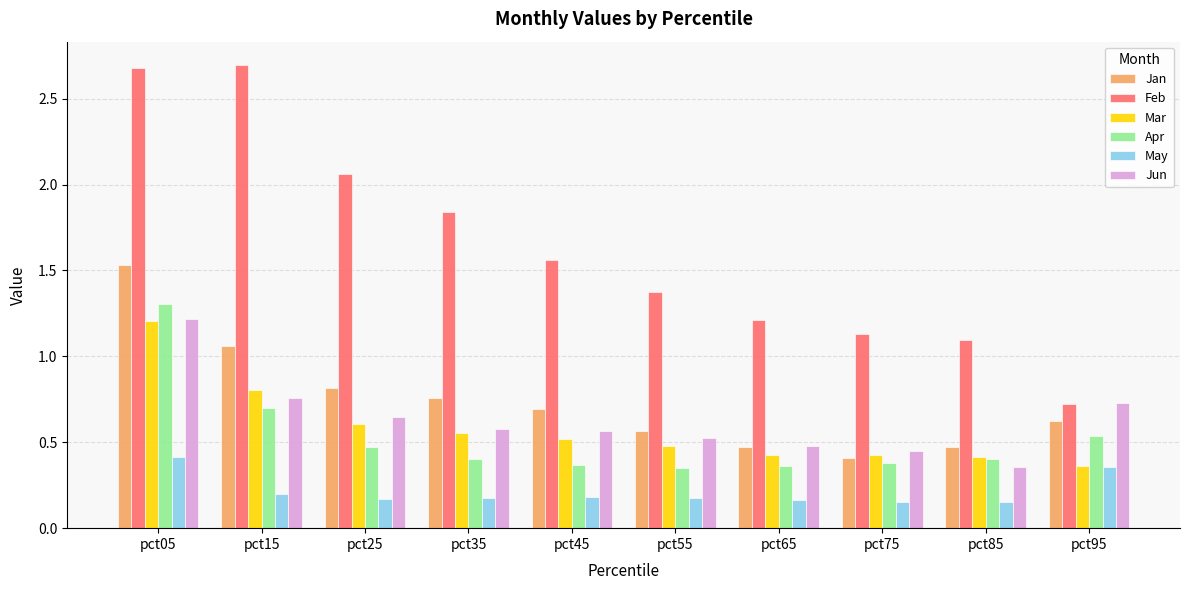

Which category has the highest value in the Jan series?

pct05